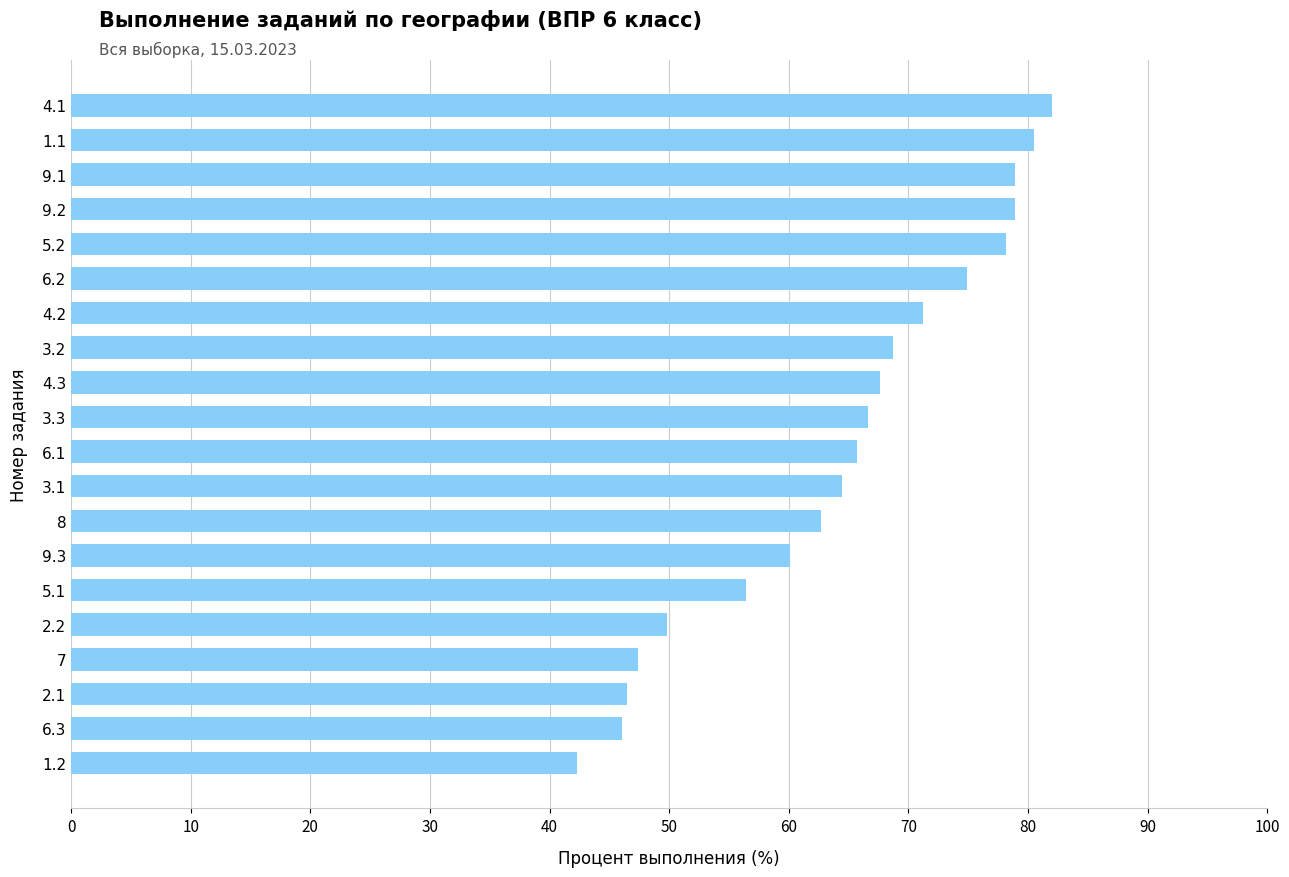

Approximately how many times larger is the value at 6.1 compared to 4.2?

0.9